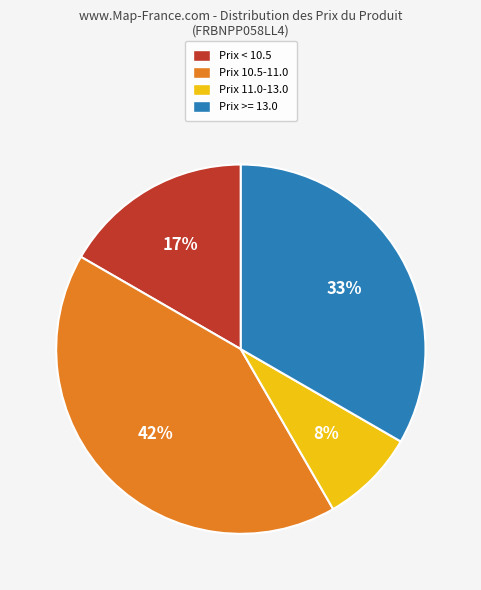

The Prix >= 13.0 slice represents 33% of the pie. True or false?

True